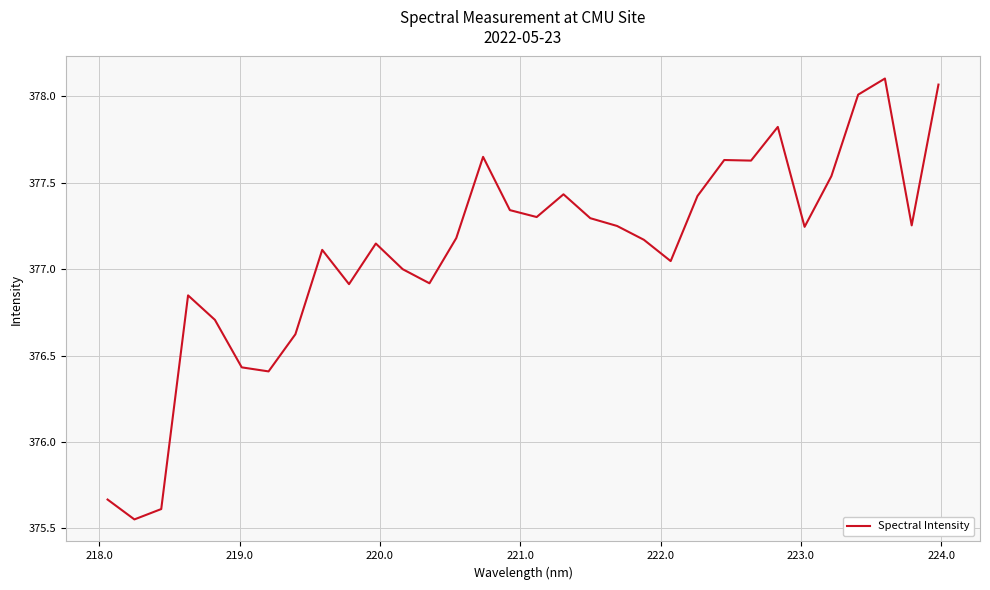

What is the difference between the maximum and minimum values?

2.6